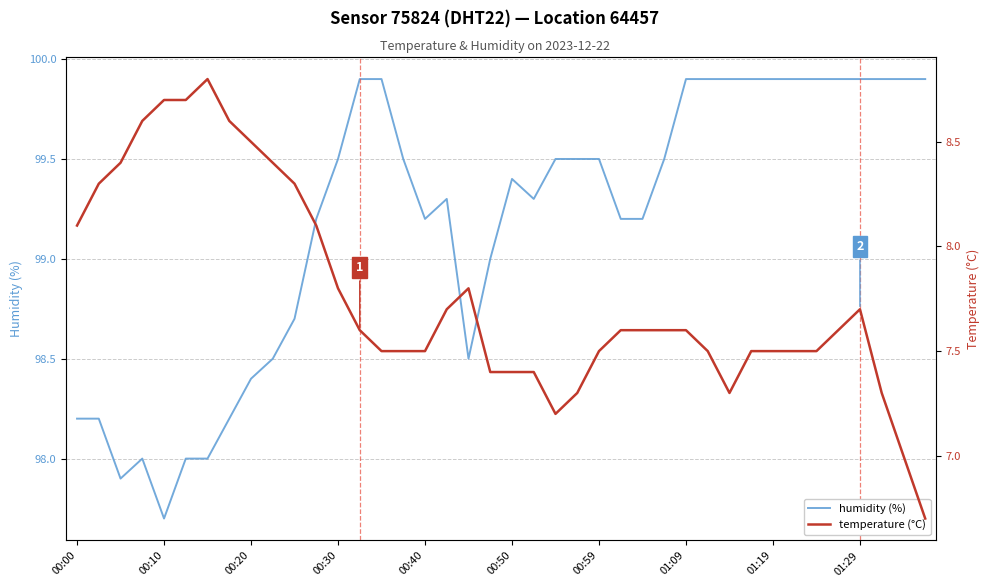

How many data points does each series have?

40